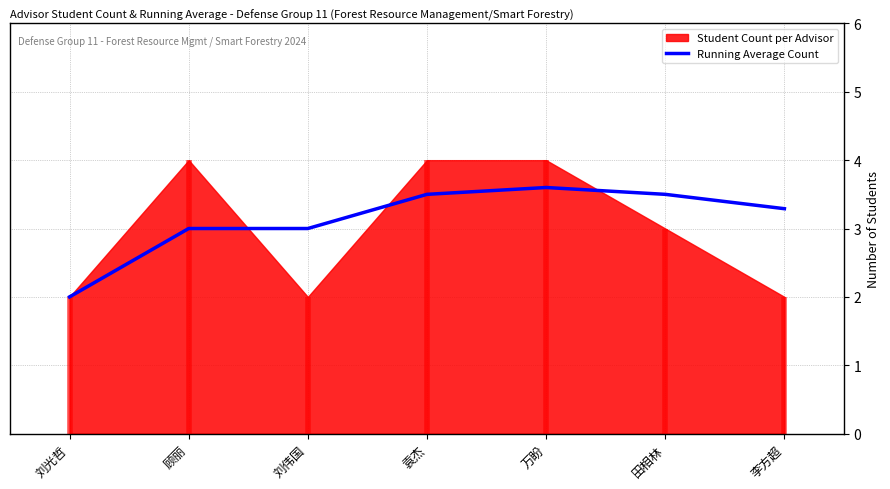

What is the change in value from 顾丽 to 袁杰?

+0.5